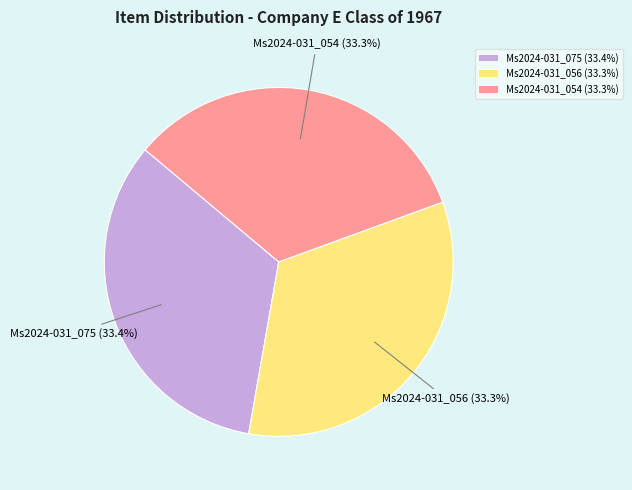

What is the ratio of the value at Ms2024-031_075 (33.4%) to the value at Ms2024-031_056 (33.3%)?

1.0